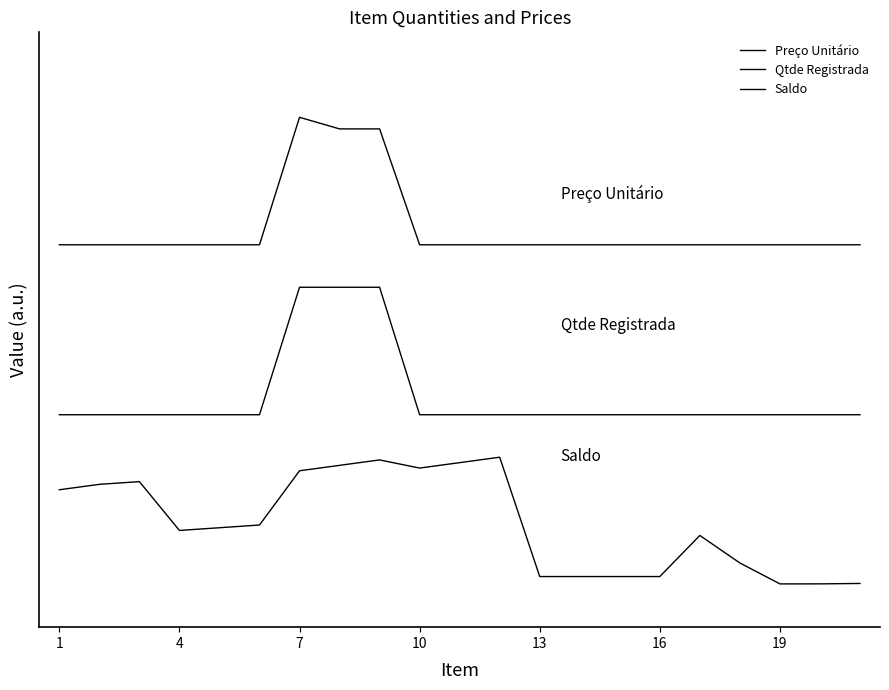

Does the chart have visible grid lines?

No